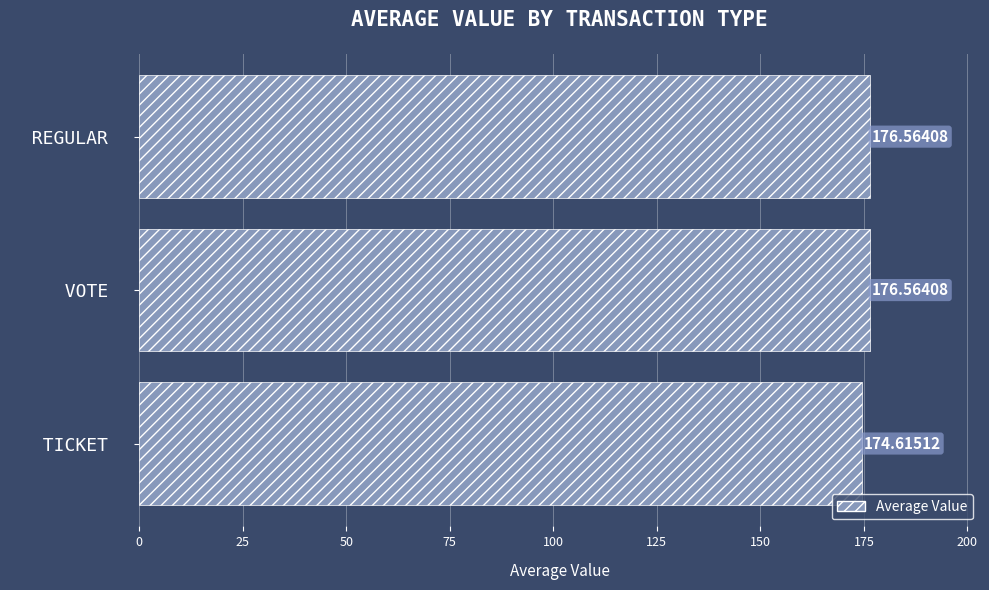

Where is the data nearest to the value 175?

  TICKET  